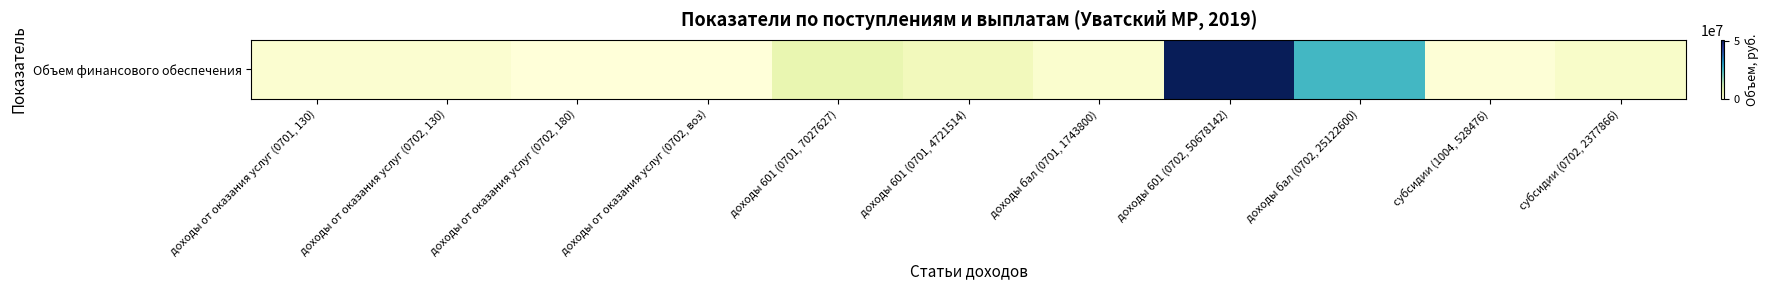

What is the greatest value displayed?

50678142